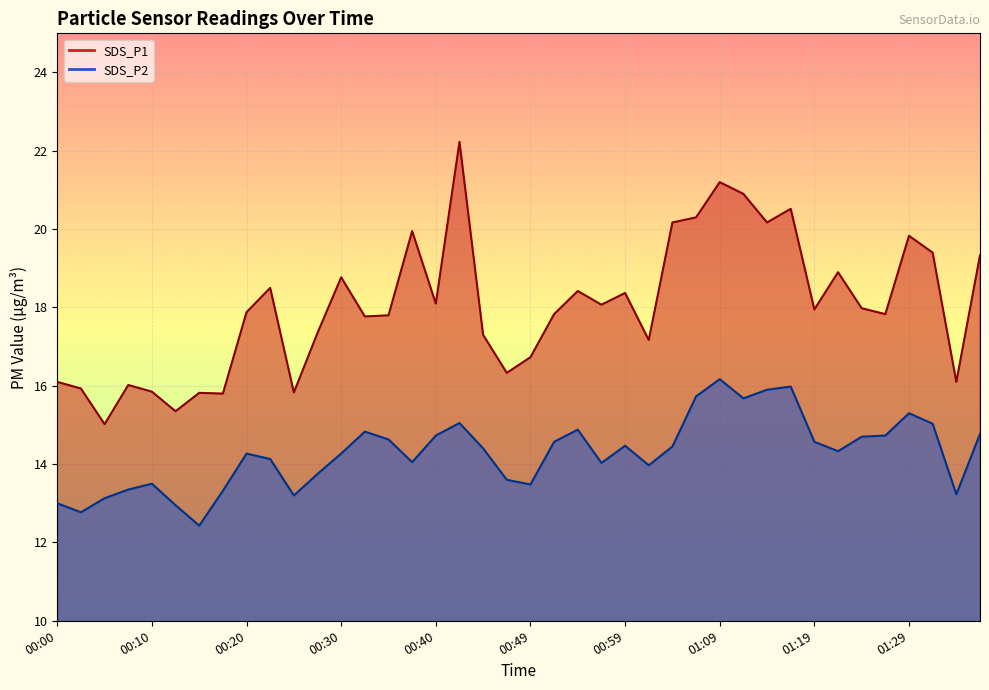

How many lines are shown in the chart?

2